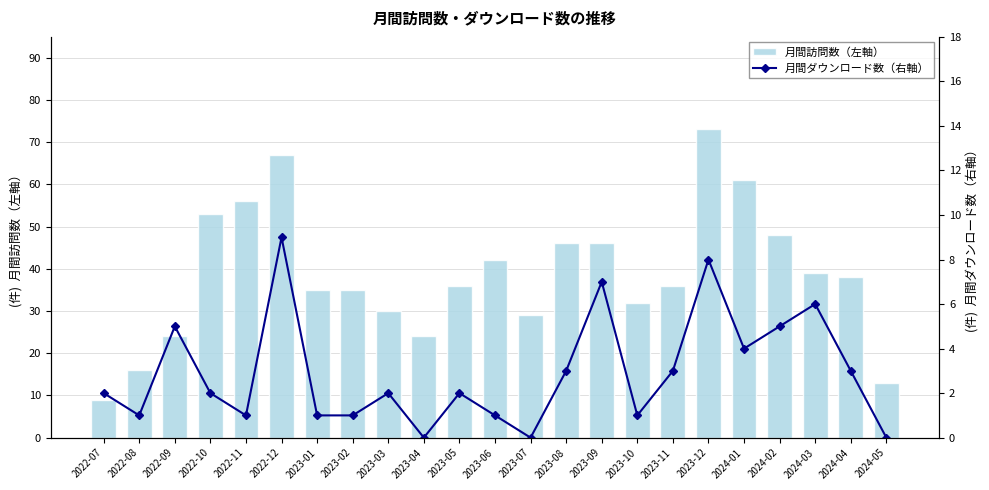

Reading right to left, list all the values displayed in this chart.

月間訪問数（左軸）: 13	38	39	48	61	73	36	32	46	46	29	42	36	24	30	35	35	67	56	53	24	16	9
月間ダウンロード数（右軸）: 0	3	6	5	4	8	3	1	7	3	0	1	2	0	2	1	1	9	1	2	5	1	2